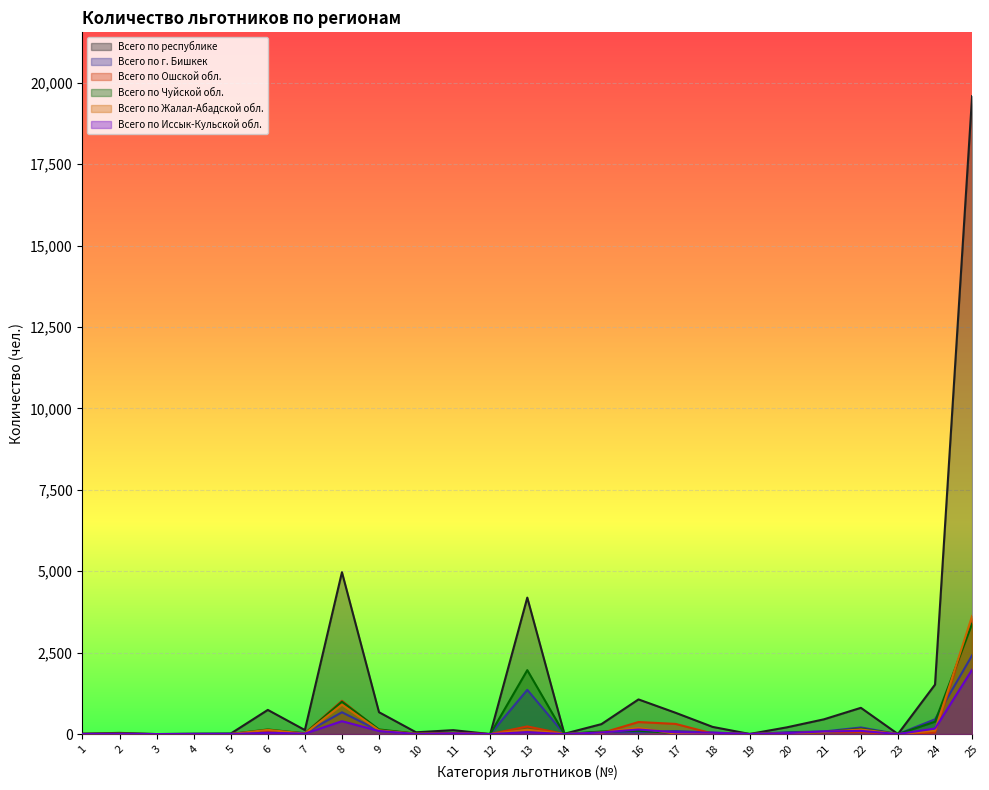

The Всего по республике series shows 1 at 19. True or false?

False